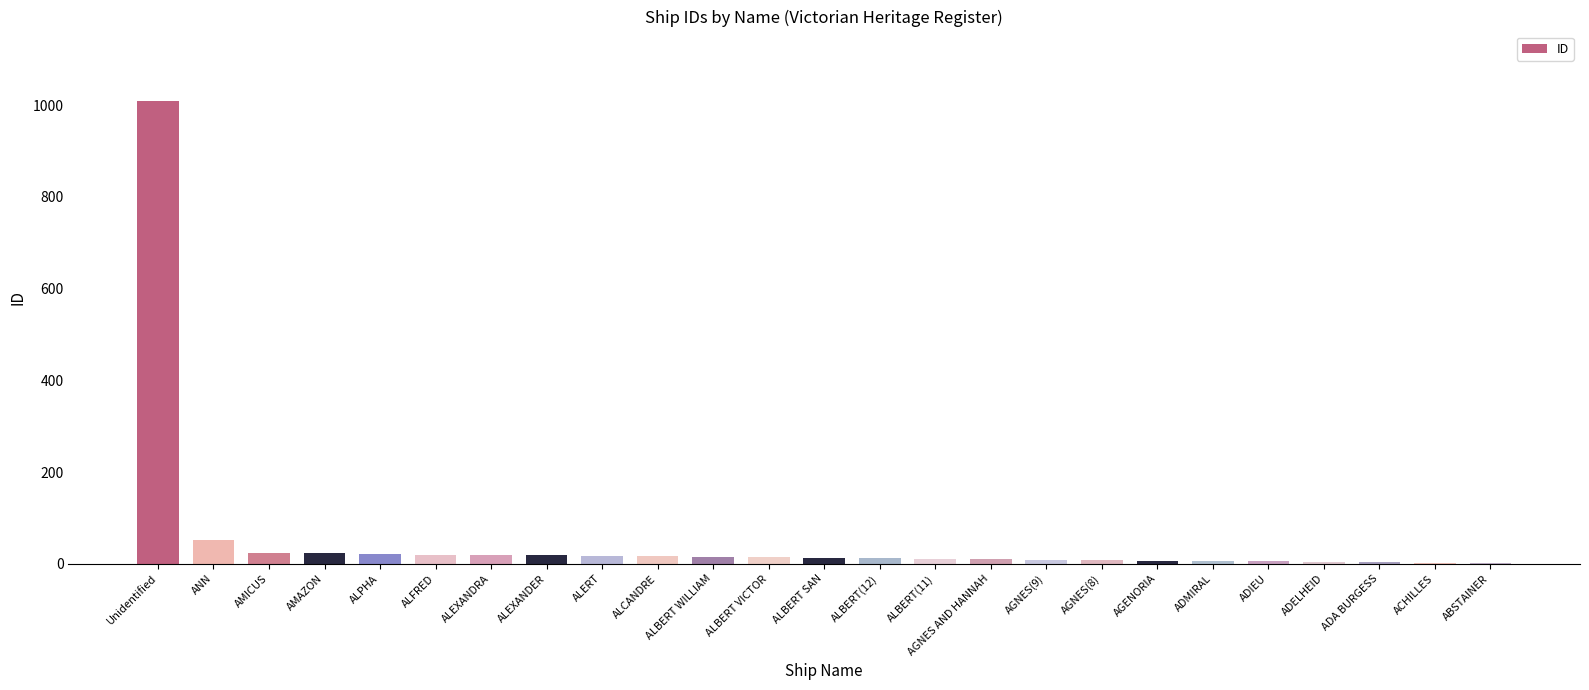

At which label is the value closest to 505?

ANN